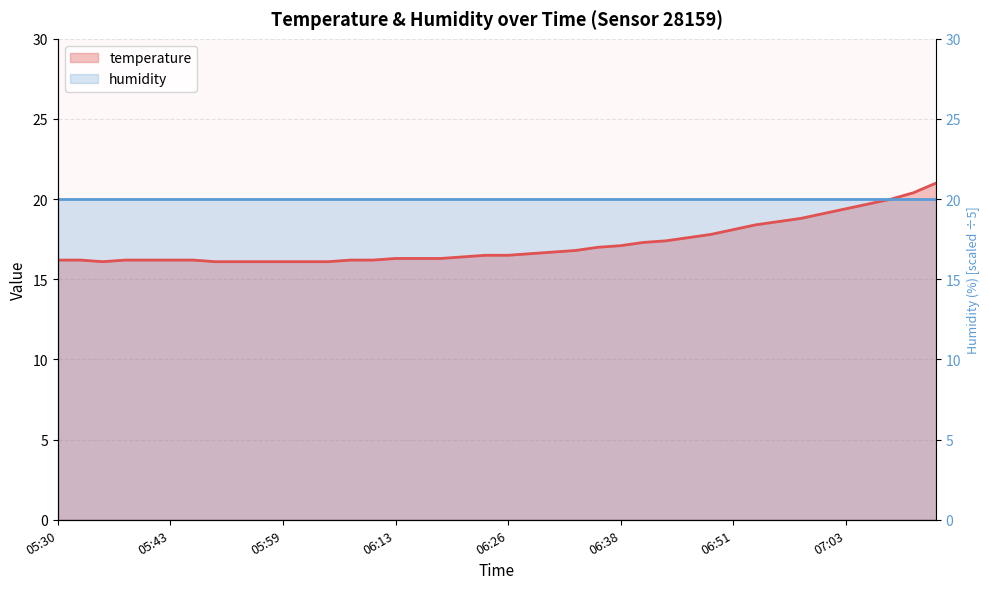

What is the difference between the second highest and second lowest values?

4.3